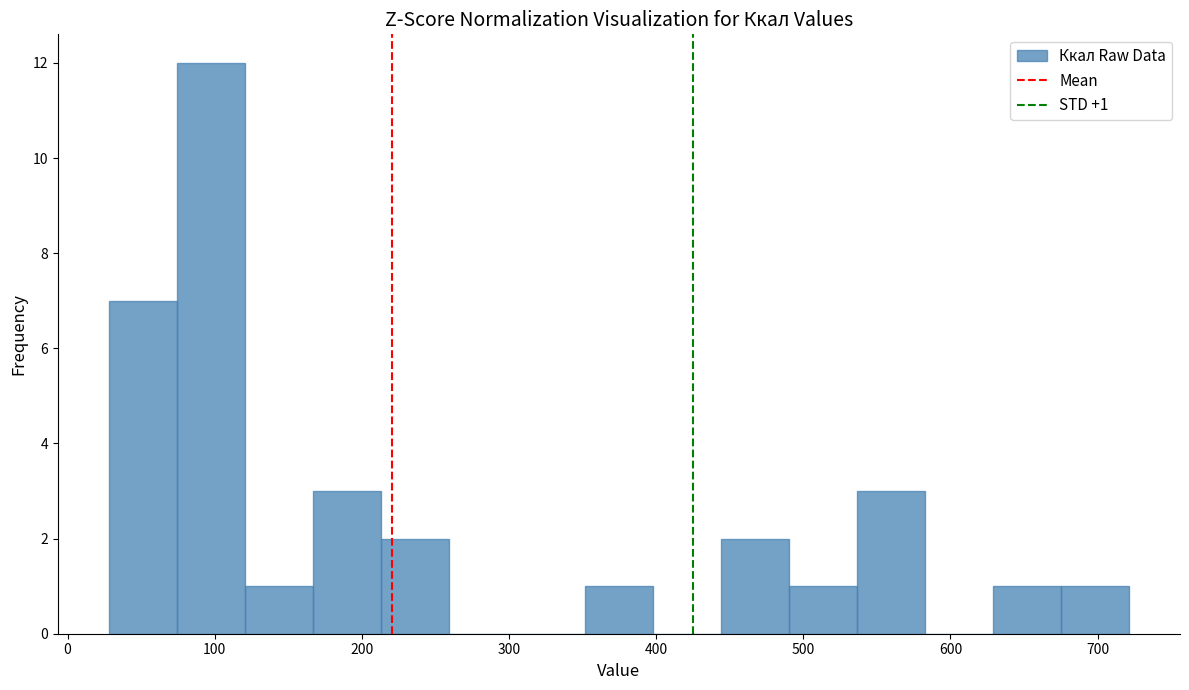

Which range on the x-axis has the tallest bar?

70 to 120